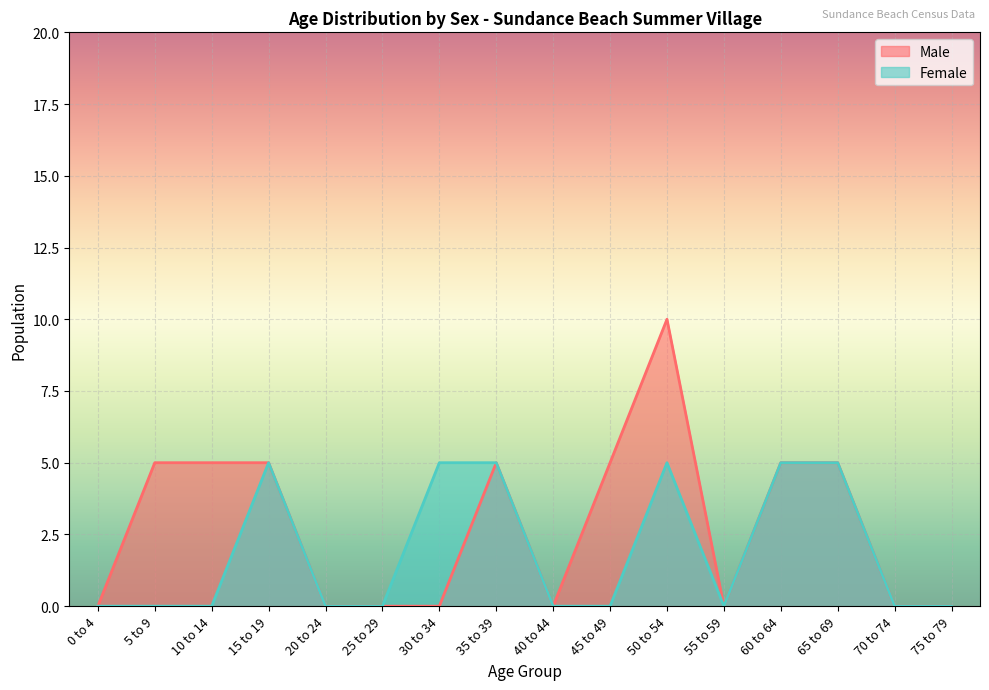

At which label is Female closest to 2?

0 to 4